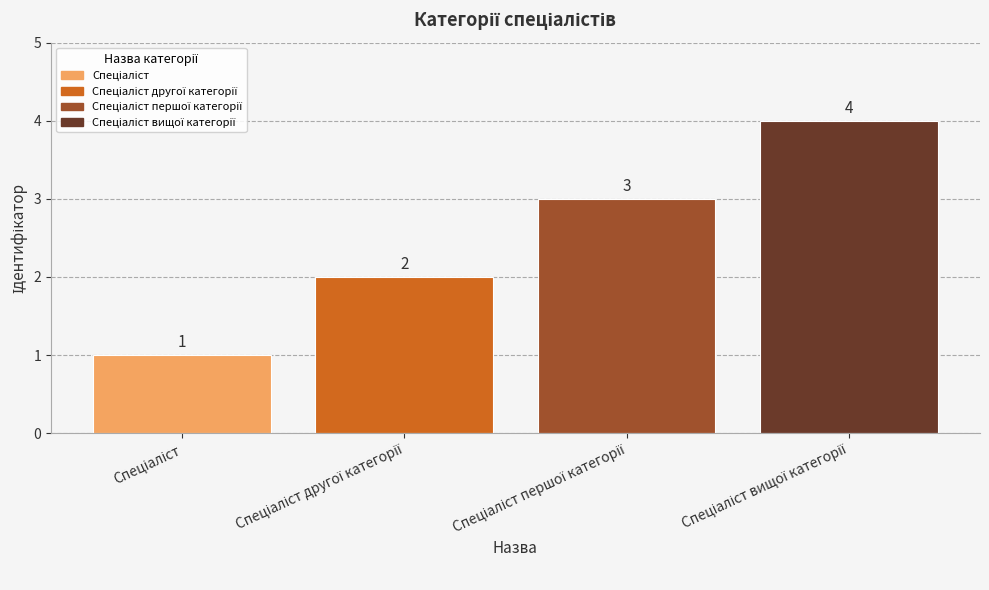

What is the smallest value displayed?

1